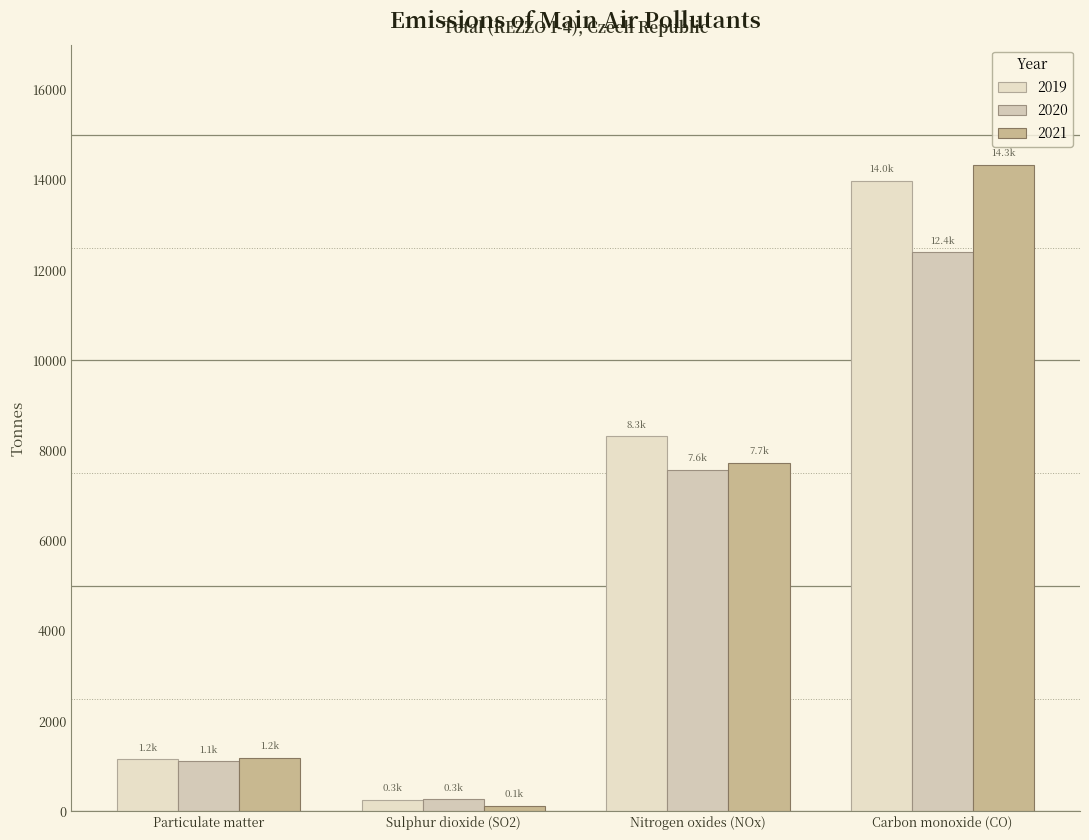

Count the number of data series in this chart.

3